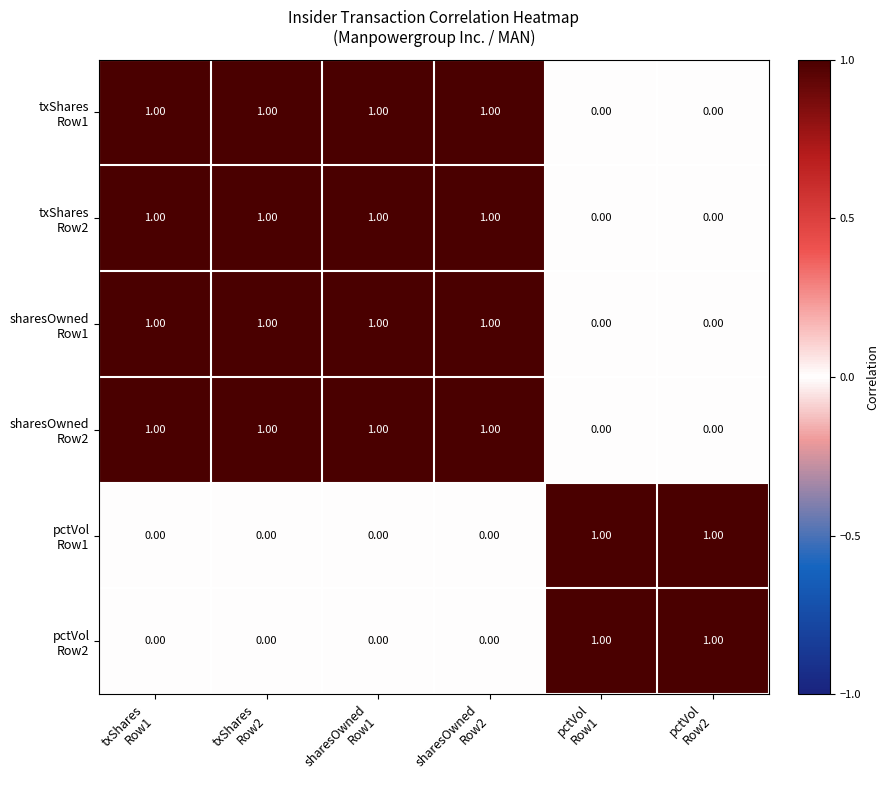

At how many categories does at least one series exceed 0?

6